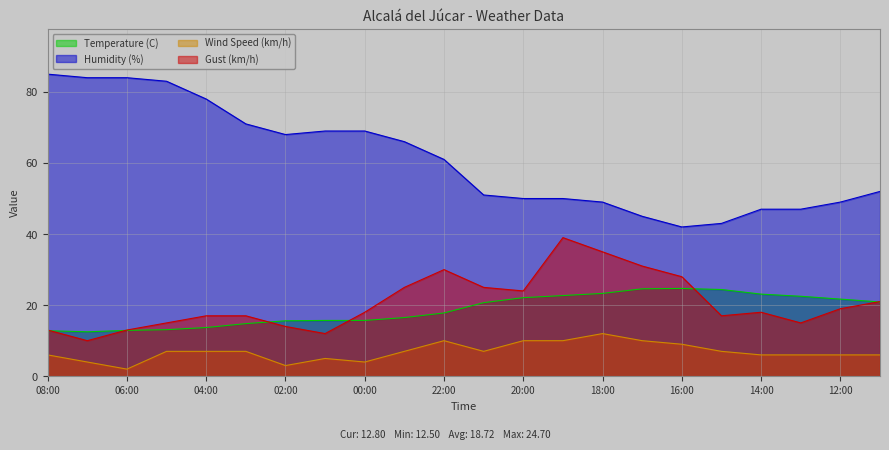

What is the highest value of the Gust (km/h) series?

39.0